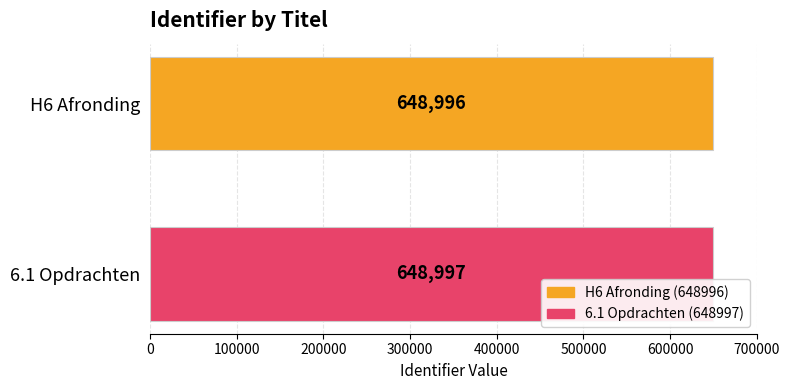

Is it true that the value at H6 Afronding is 648996?

True